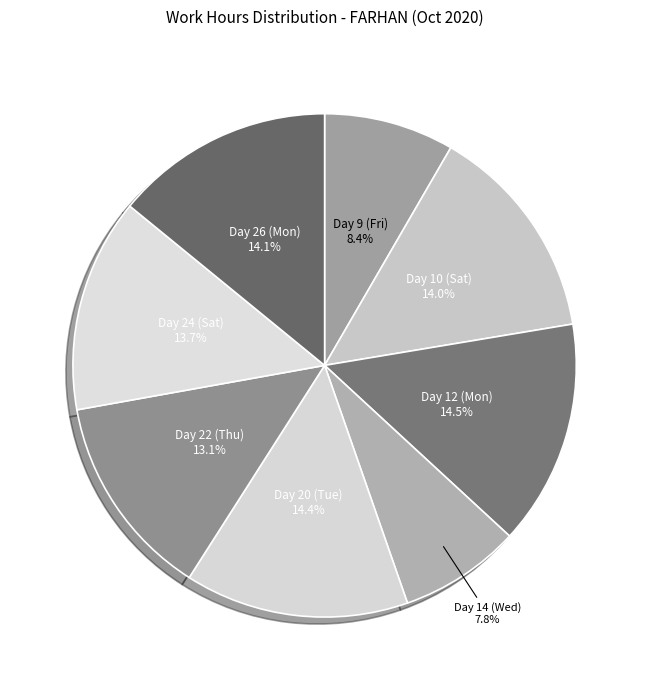

What is the total percentage of Day 9 (Fri) and Day 22 (Thu)?

21.5%